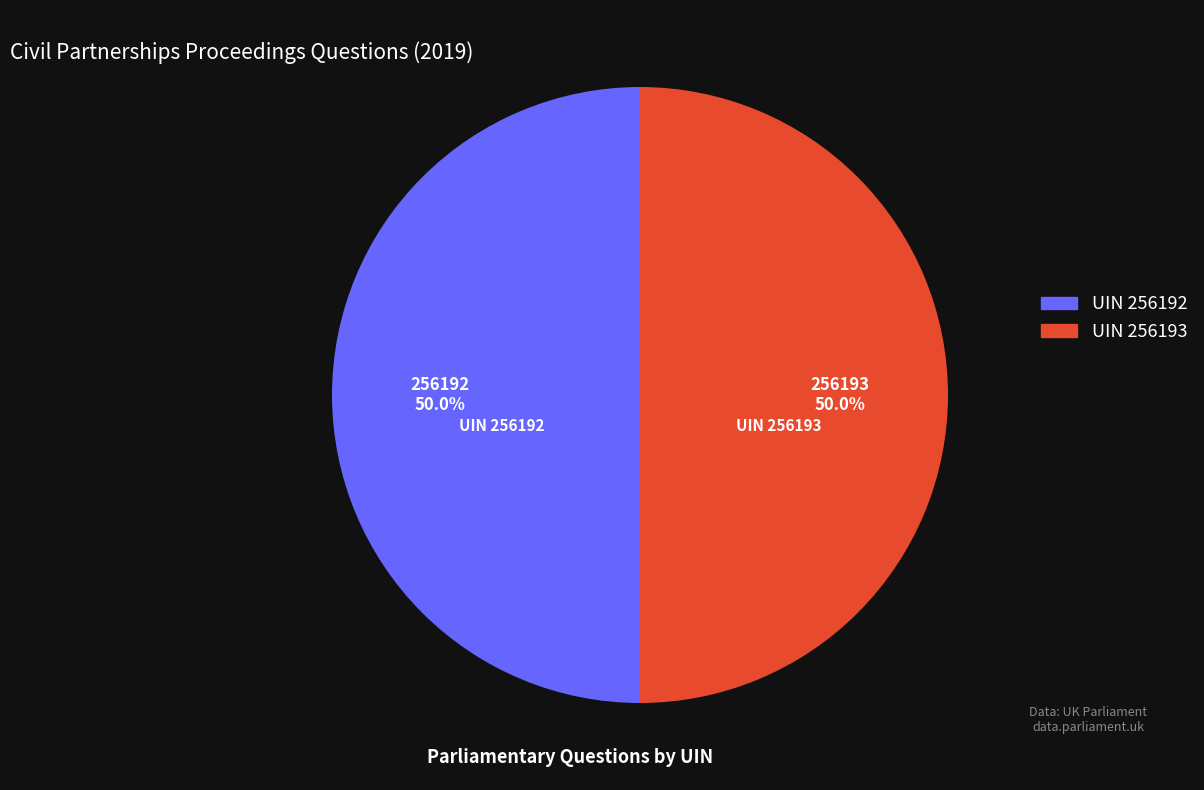

What is the ratio of the value at UIN 256193 to the value at UIN 256192?

1.0